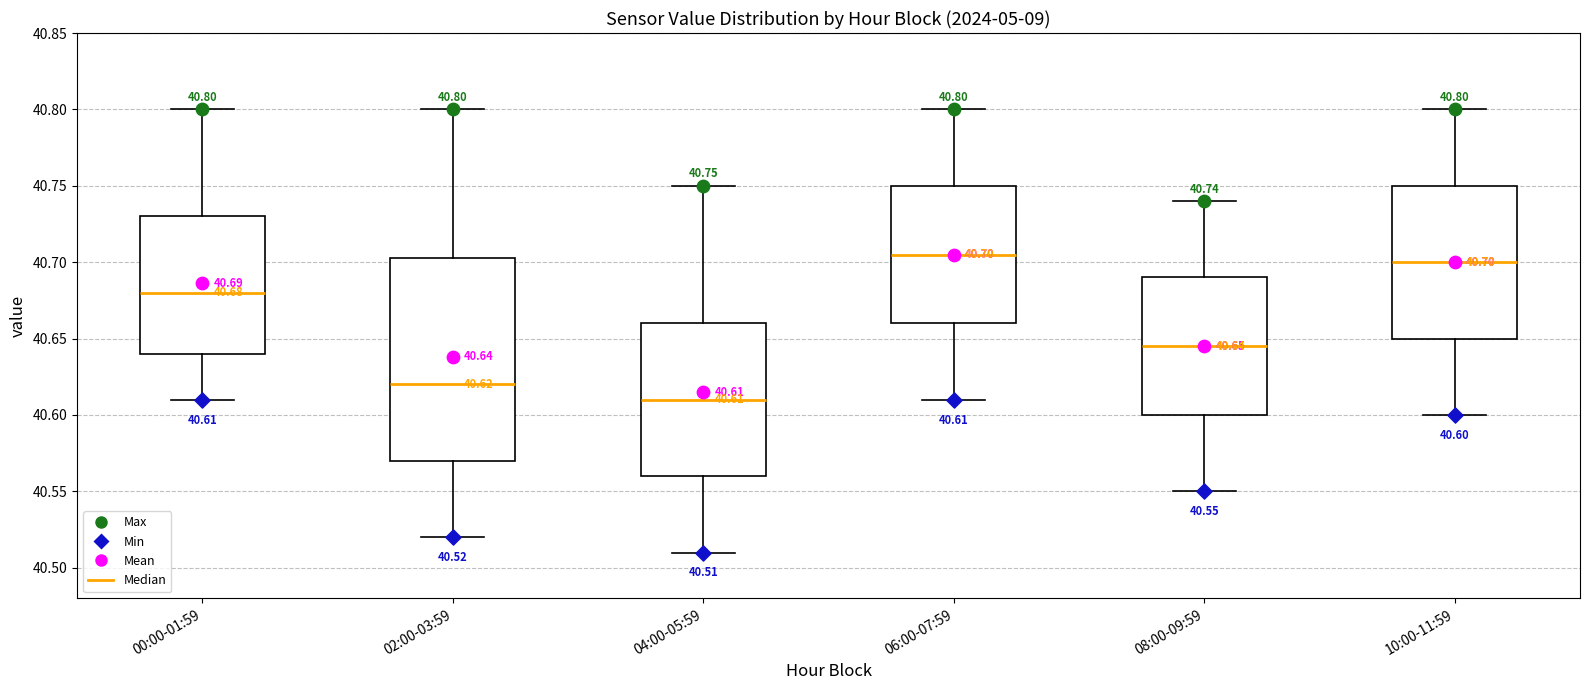

Which box has the lowest median line?

04:00-05:59